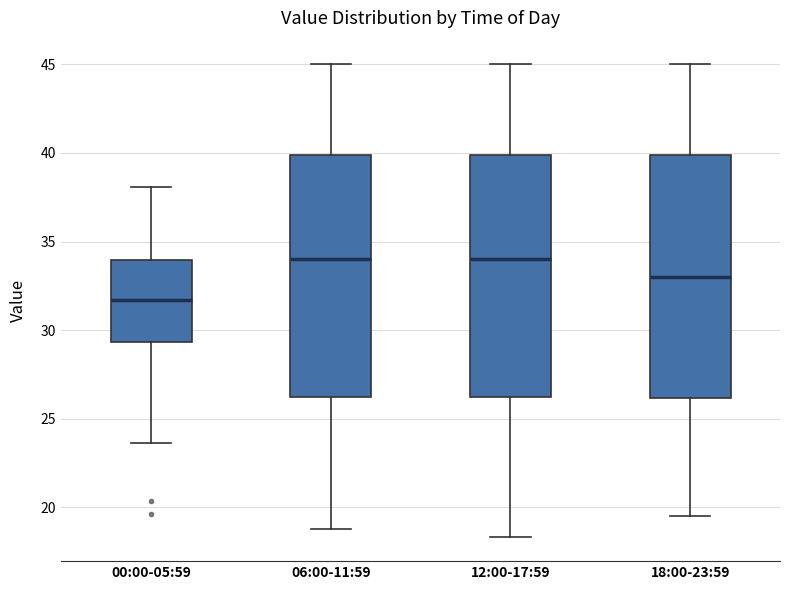

Where is the upper edge of the box for 06:00-11:59 on the y-axis? The values are not printed on the chart, so give them approximately, as read against the axis.

40.0